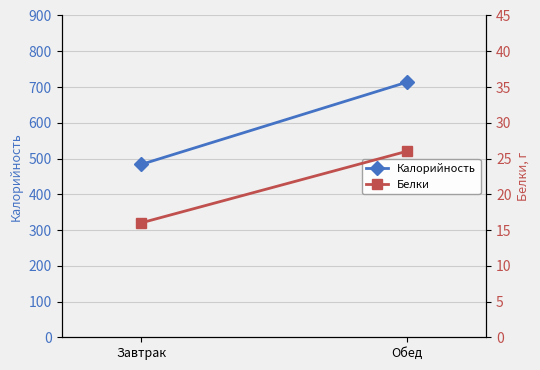

The value of Калорийность at Завтрак is 852.6. True or false?

False